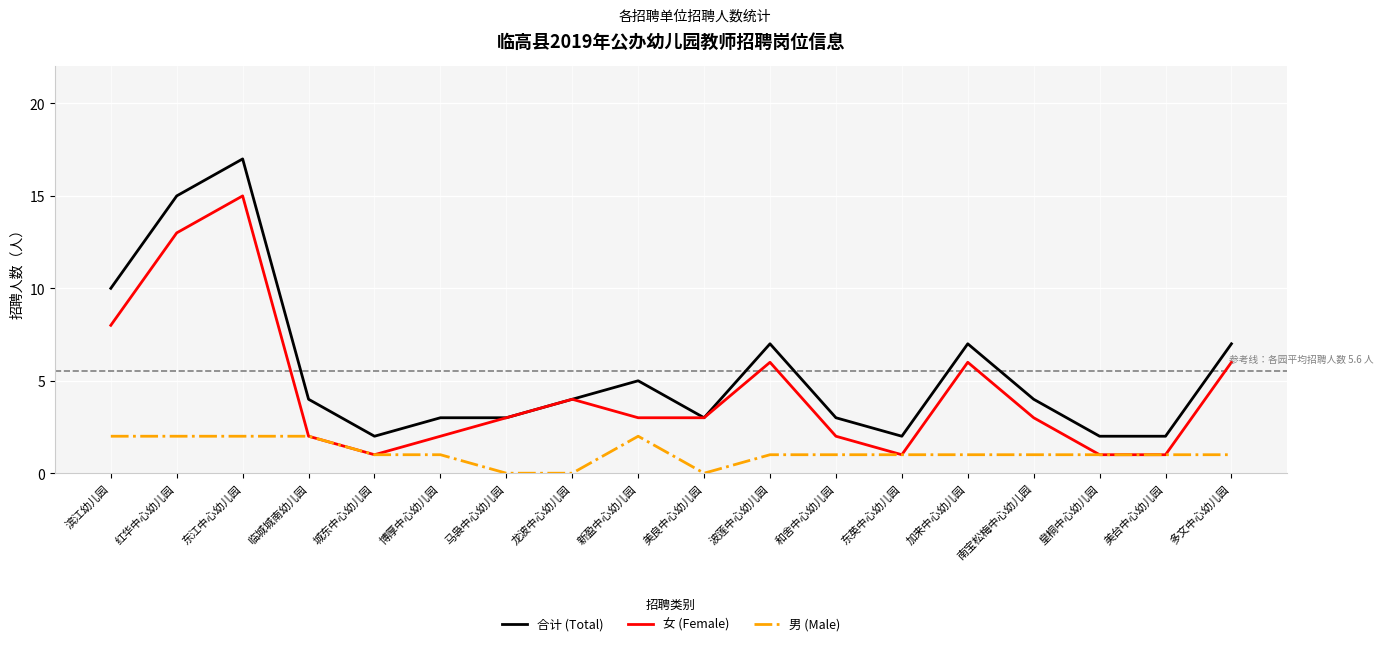

Reading left to right, list all the values displayed in this chart.

合计 (Total): 滨江幼儿园=10	红华中心幼儿园=15	东江中心幼儿园=17	临城城南幼儿园=4	城东中心幼儿园=2	博厚中心幼儿园=3	马袅中心幼儿园=3	龙波中心幼儿园=4	新盈中心幼儿园=5	美良中心幼儿园=3	波莲中心幼儿园=7	和舍中心幼儿园=3	东英中心幼儿园=2	加来中心幼儿园=7	南宝松梅中心幼儿园=4	皇桐中心幼儿园=2	美台中心幼儿园=2	多文中心幼儿园=7
女 (Female): 滨江幼儿园=8	红华中心幼儿园=13	东江中心幼儿园=15	临城城南幼儿园=2	城东中心幼儿园=1	博厚中心幼儿园=2	马袅中心幼儿园=3	龙波中心幼儿园=4	新盈中心幼儿园=3	美良中心幼儿园=3	波莲中心幼儿园=6	和舍中心幼儿园=2	东英中心幼儿园=1	加来中心幼儿园=6	南宝松梅中心幼儿园=3	皇桐中心幼儿园=1	美台中心幼儿园=1	多文中心幼儿园=6
男 (Male): 滨江幼儿园=2	红华中心幼儿园=2	东江中心幼儿园=2	临城城南幼儿园=2	城东中心幼儿园=1	博厚中心幼儿园=1	马袅中心幼儿园=0	龙波中心幼儿园=0	新盈中心幼儿园=2	美良中心幼儿园=0	波莲中心幼儿园=1	和舍中心幼儿园=1	东英中心幼儿园=1	加来中心幼儿园=1	南宝松梅中心幼儿园=1	皇桐中心幼儿园=1	美台中心幼儿园=1	多文中心幼儿园=1